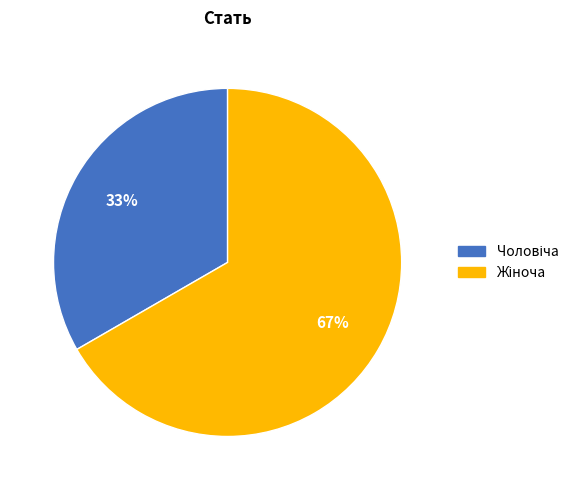

Does any single category account for the majority?

Yes